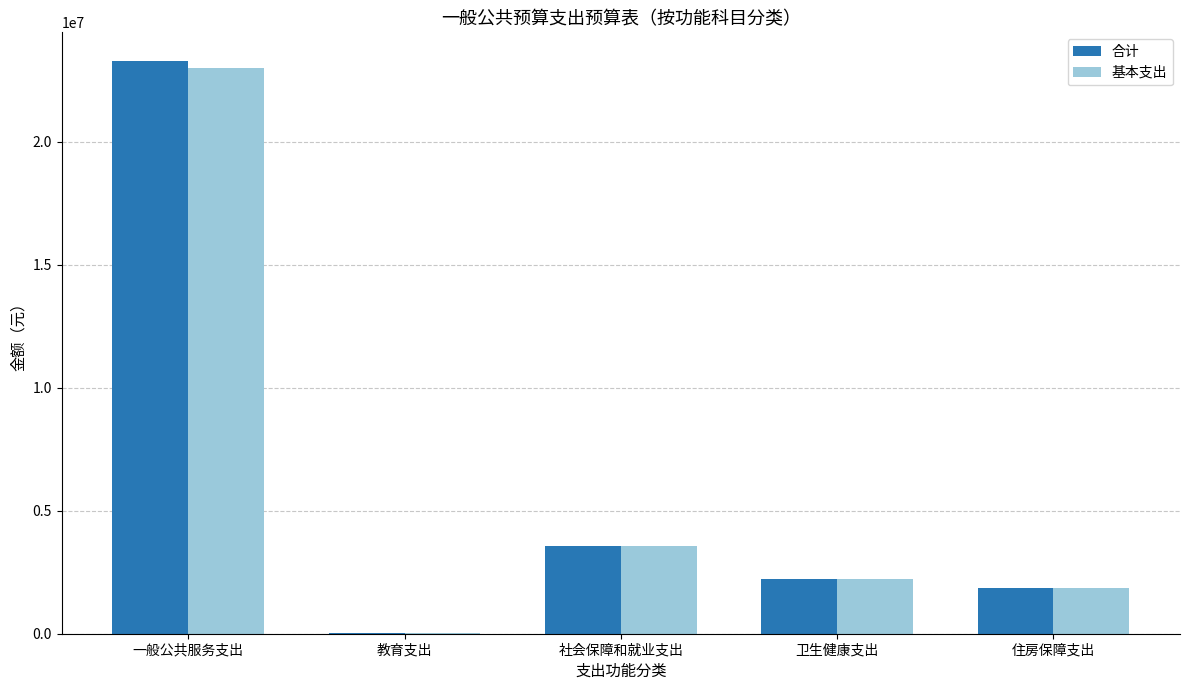

Which series changed the most between 一般公共服务支出 and 教育支出?

合计